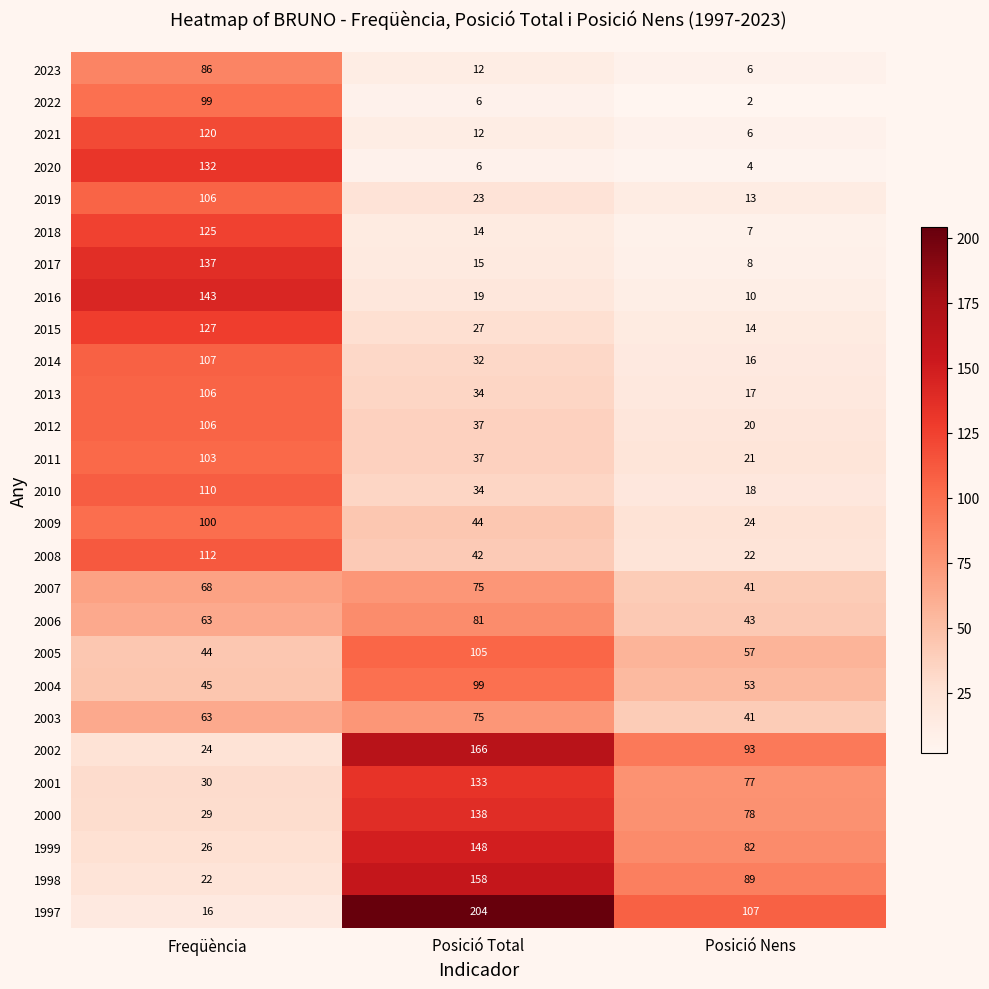

What value does the 2002 series have at Posició Total?

166